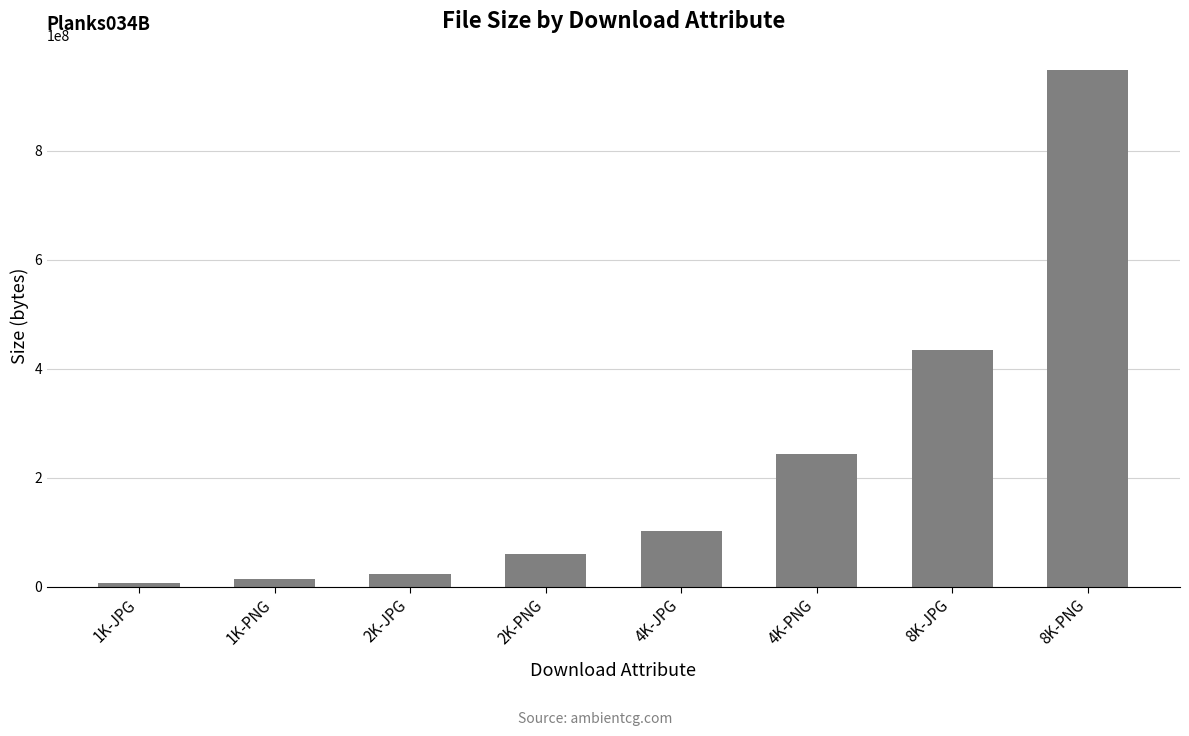

Which category has the lowest value across all series?

1K-JPG